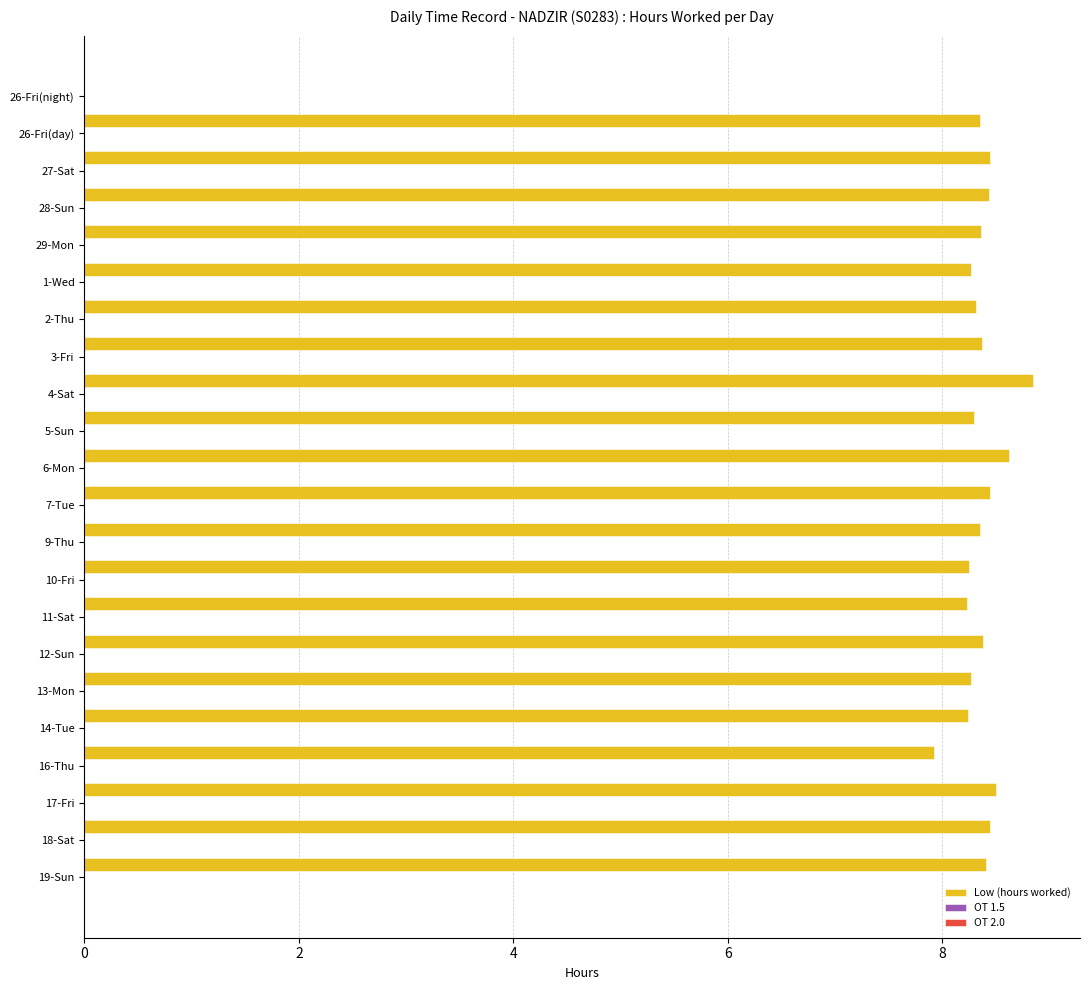

What is the maximum value shown in the chart?

8.8